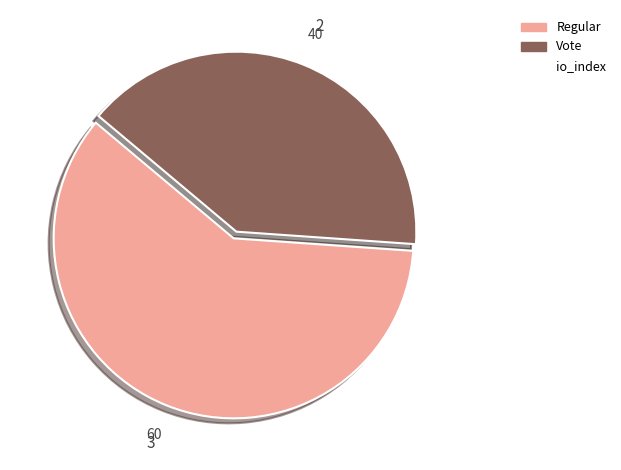

Is there a majority slice in this chart?

Yes